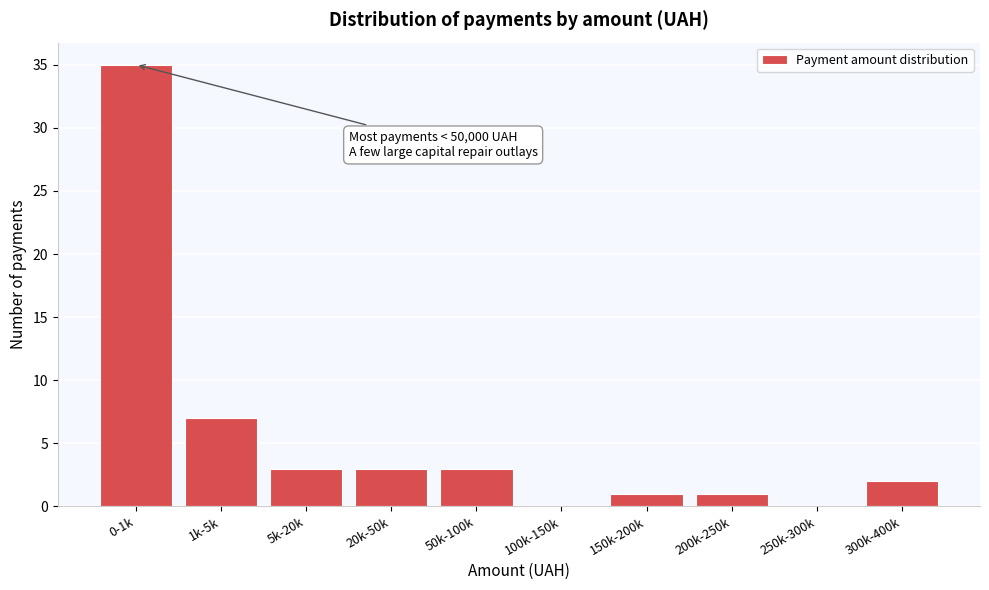

Reading left to right, what are all the values shown in this chart?

0-1k=35	1k-5k=7	5k-20k=3	20k-50k=3	50k-100k=3	100k-150k=0	150k-200k=1	200k-250k=1	250k-300k=0	300k-400k=2